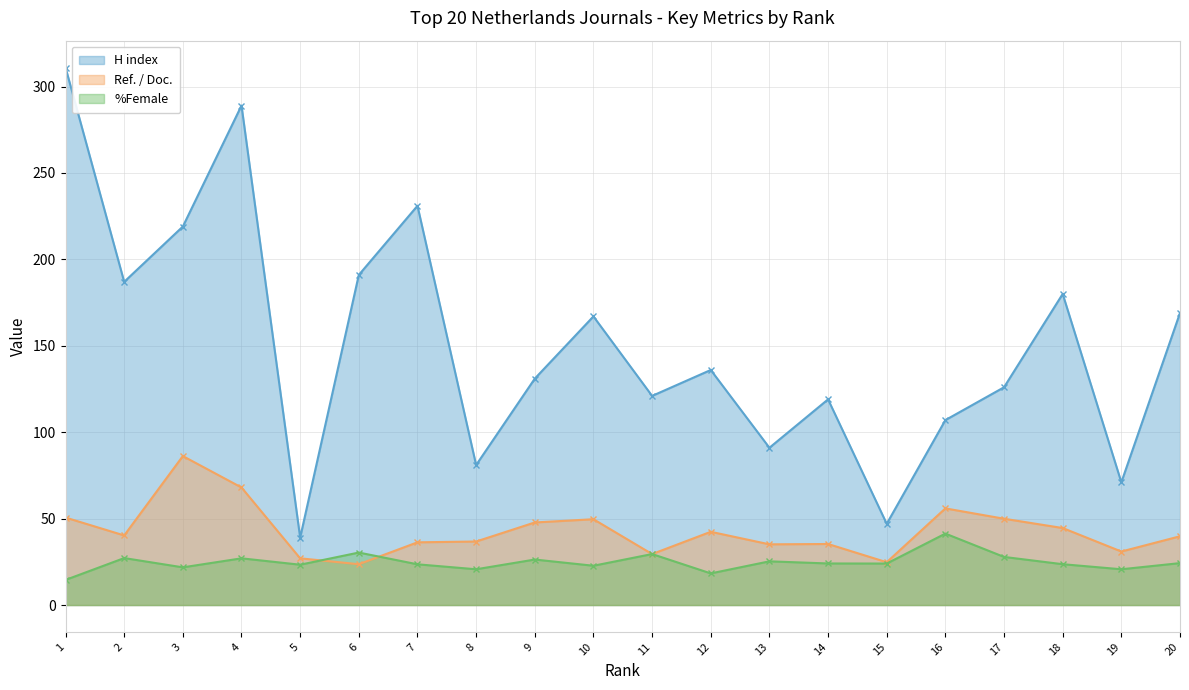

What is the highest value of the %Female series?

41.3